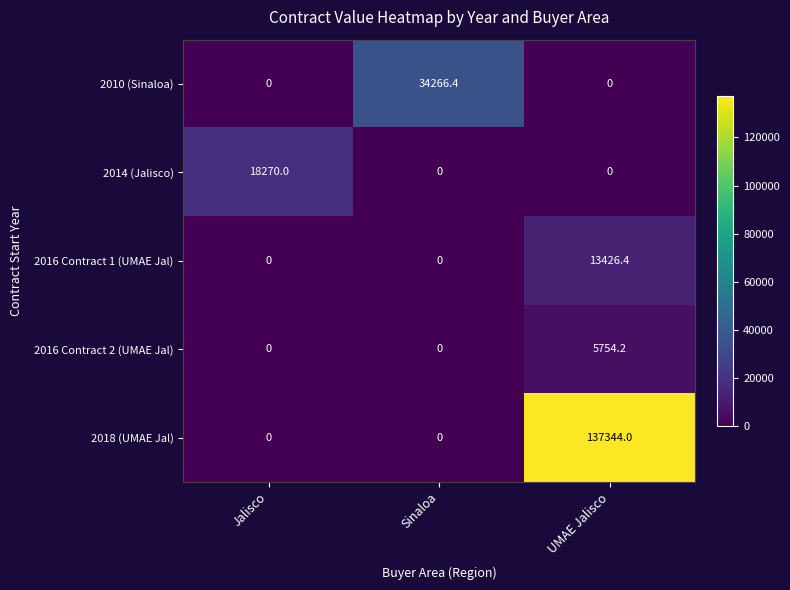

Reading left to right, list all the values displayed in this chart.

2010 (Sinaloa): 0.0	34266.4	0.0
2014 (Jalisco): 18270.0	0.0	0.0
2016 Contract 1 (UMAE Jal): 0.0	0.0	13426.4
2016 Contract 2 (UMAE Jal): 0.0	0.0	5754.2
2018 (UMAE Jal): 0.0	0.0	137344.0